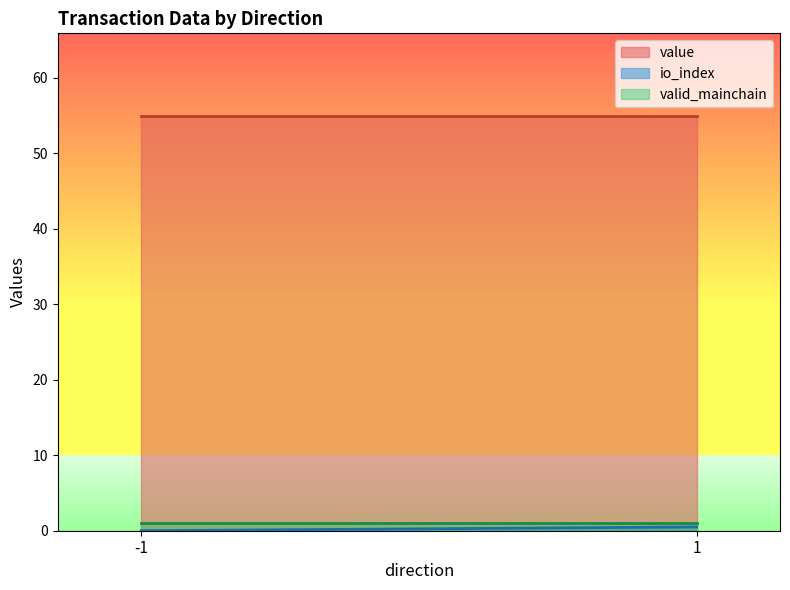

At which category is the sum across all series the highest?

-1